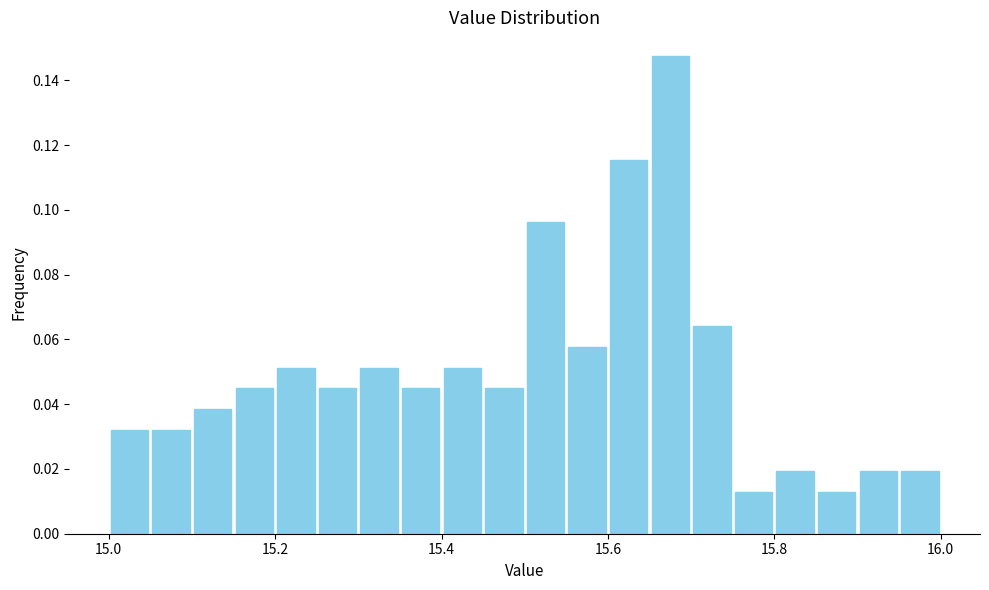

Around what value on the x-axis is the tallest bar? Give the approximate position of its centre, as read against the axis.

15.68